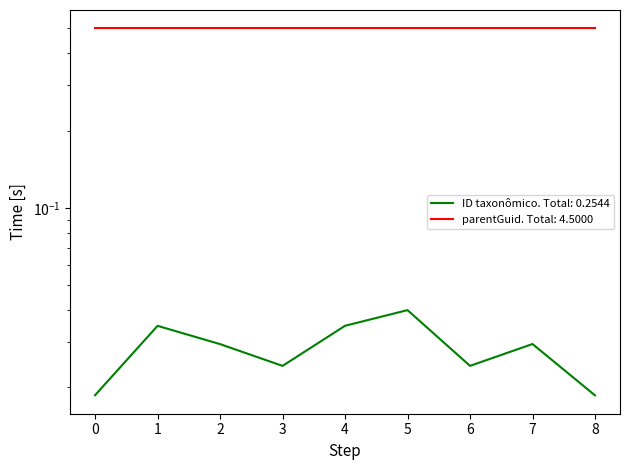

Count the number of categories in the chart.

9